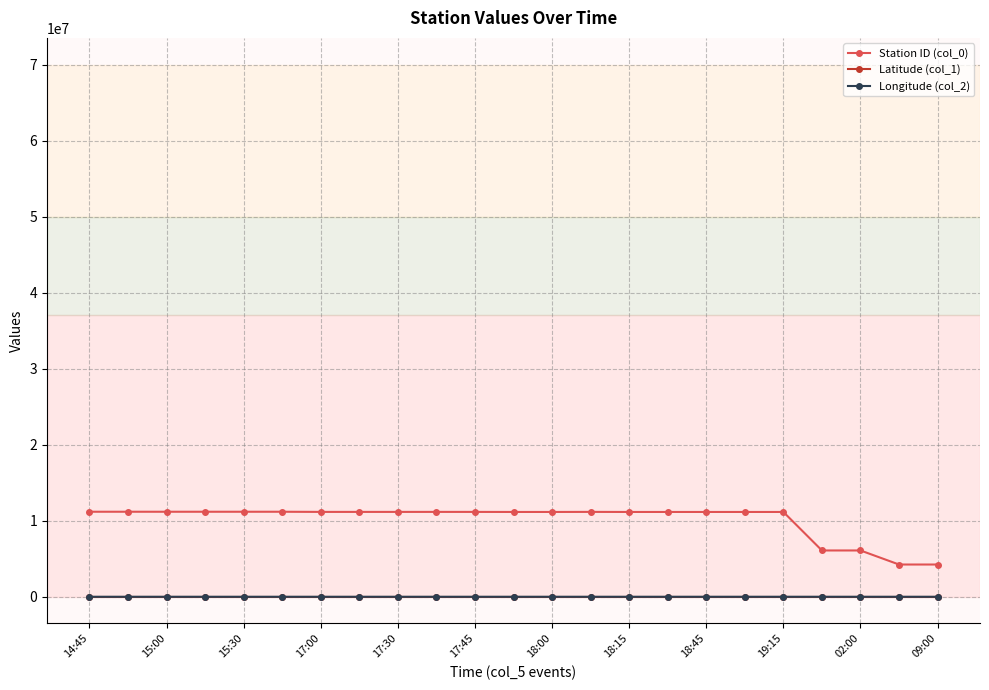

Which series has the largest range (max minus min)?

Station ID (col_0)